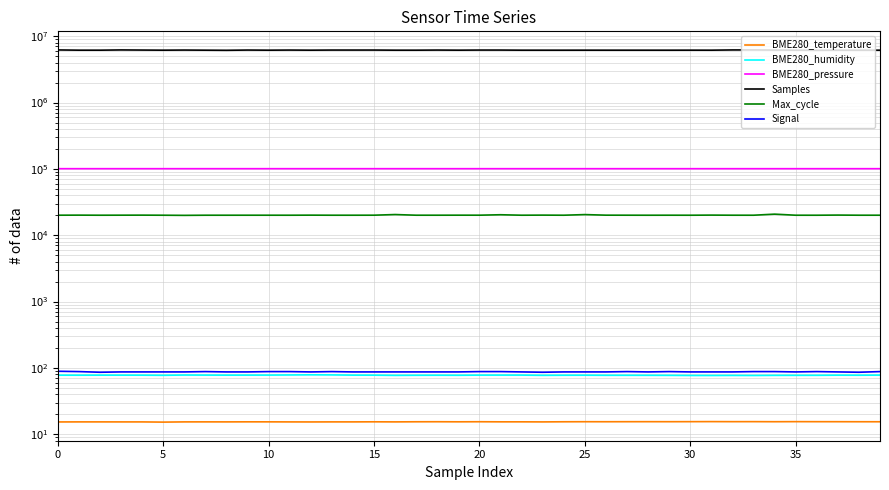

True or false: Max_cycle and BME280_humidity intersect in this chart.

False